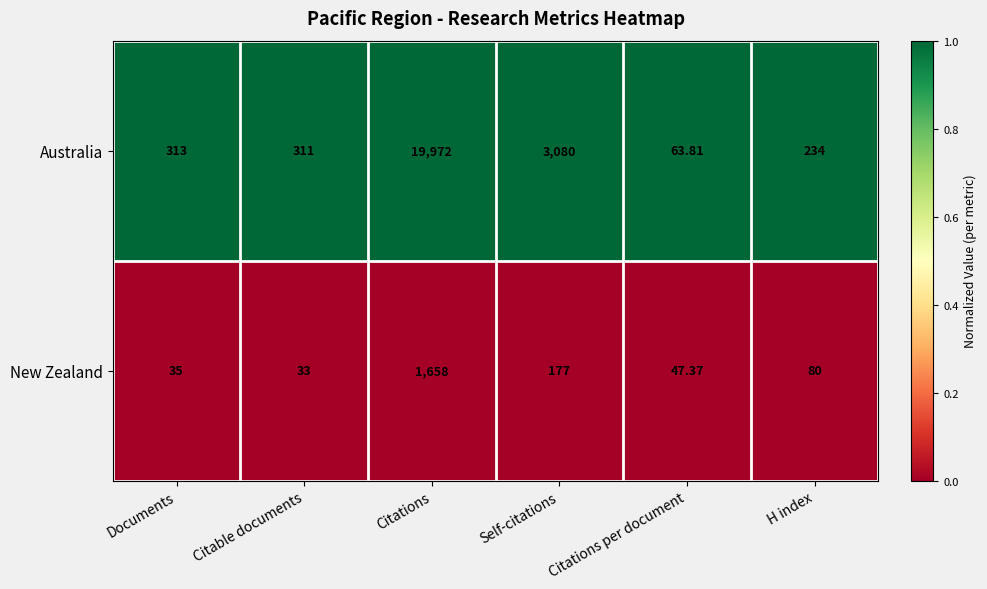

Which series has the largest total across all categories?

Australia